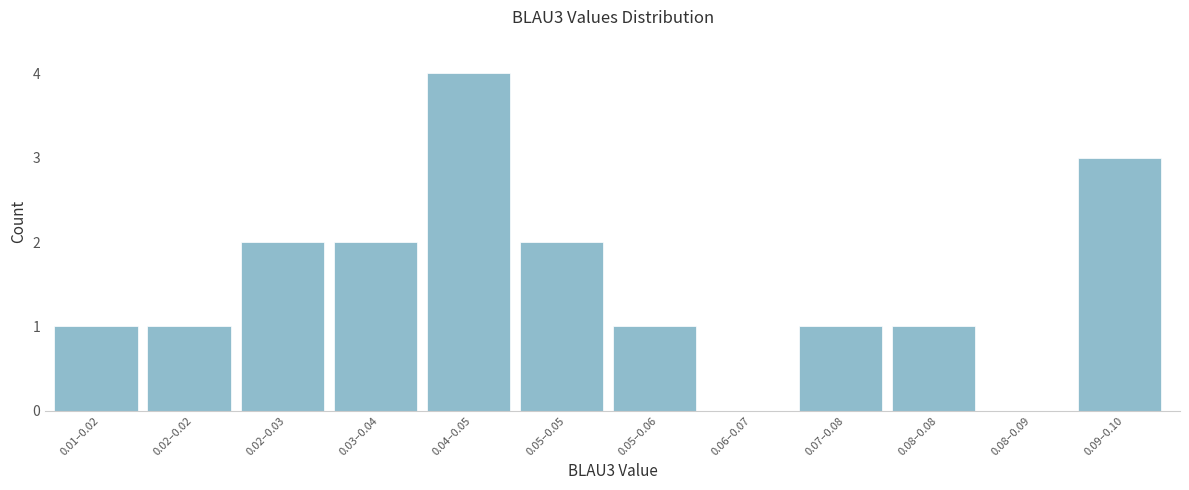

Reading left to right, what are all the values shown in this chart?

0.01–0.02=1	0.02–0.02=1	0.02–0.03=2	0.03–0.04=2	0.04–0.05=4	0.05–0.05=2	0.05–0.06=1	0.06–0.07=0	0.07–0.08=1	0.08–0.08=1	0.08–0.09=0	0.09–0.10=3